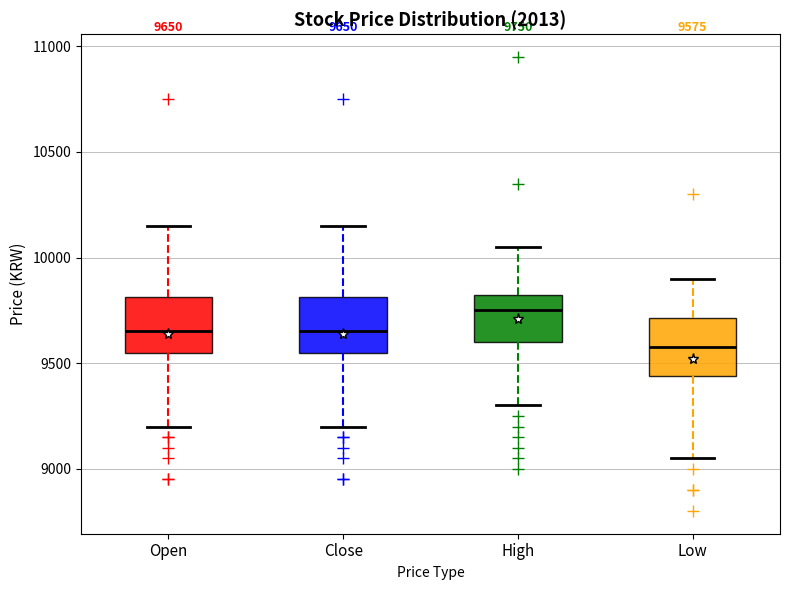

Which box's median line is the lowest?

Low